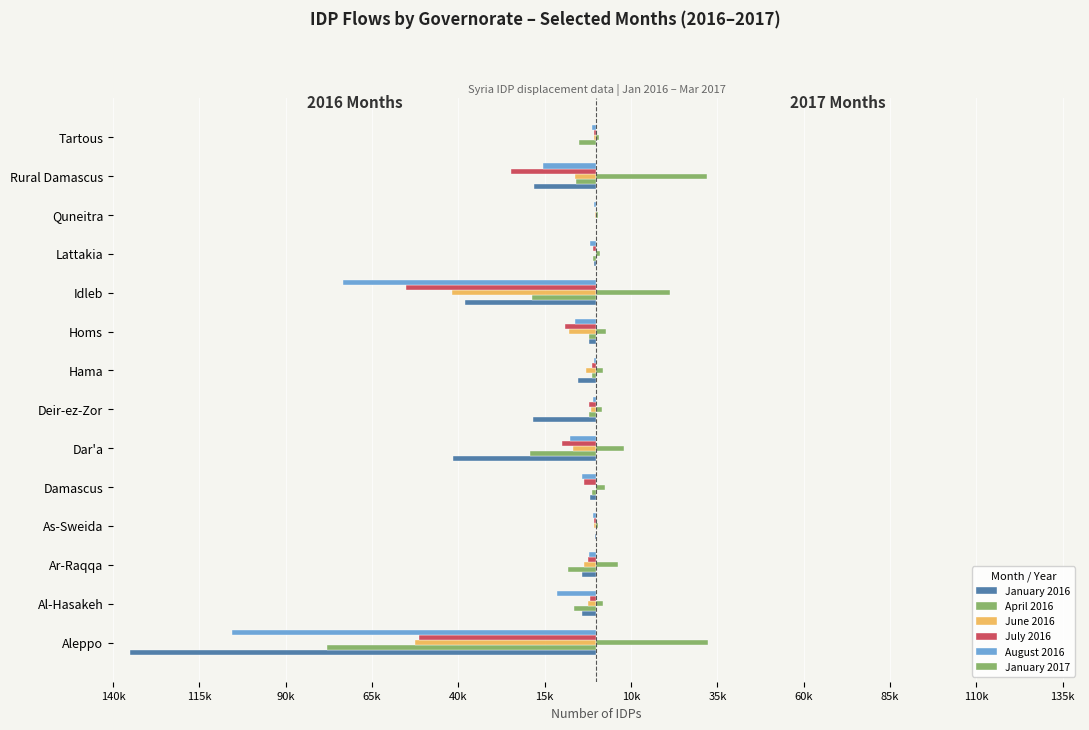

Which series has the largest total across all categories?

January 2017